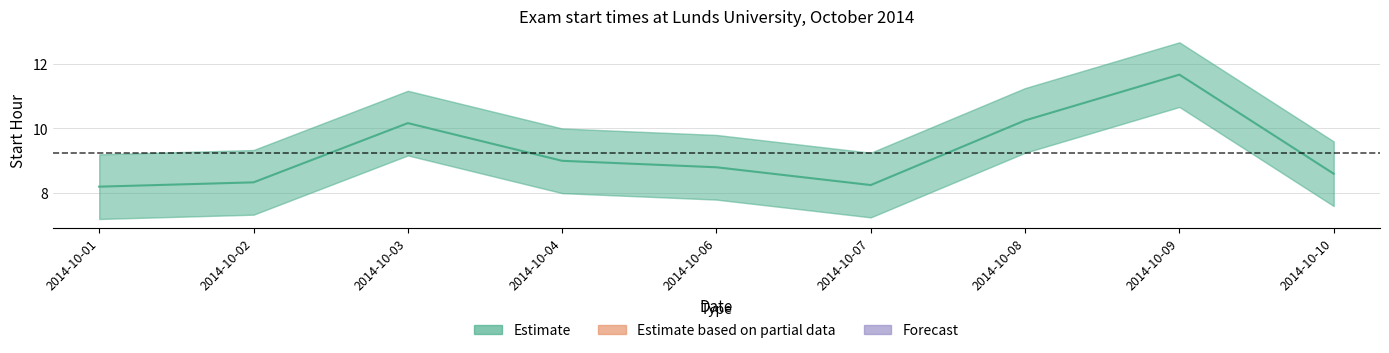

What is the maximum value shown in the chart?

11.7